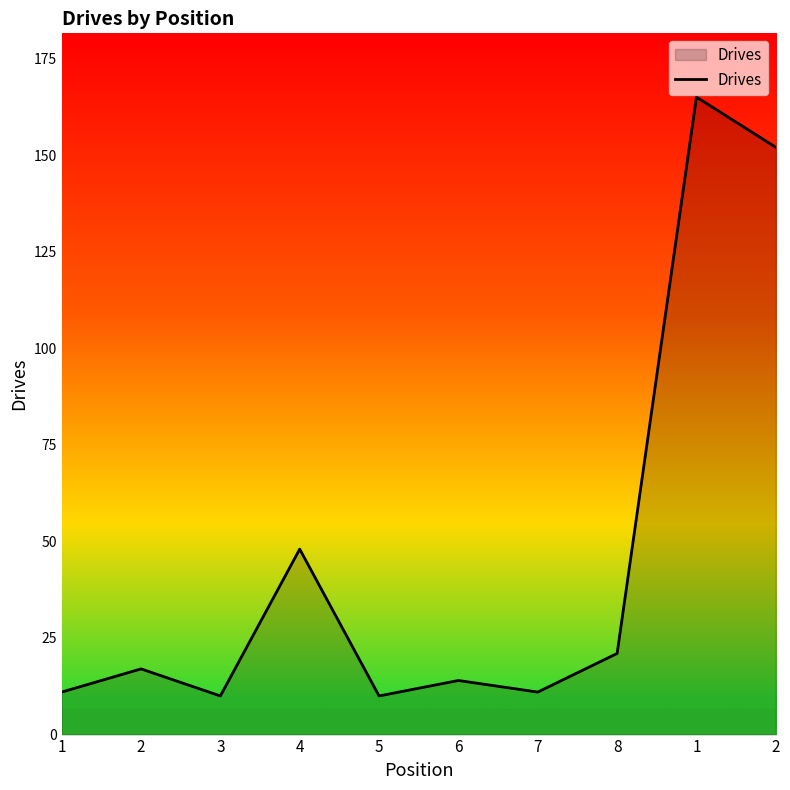

Count the number of categories in the chart.

10